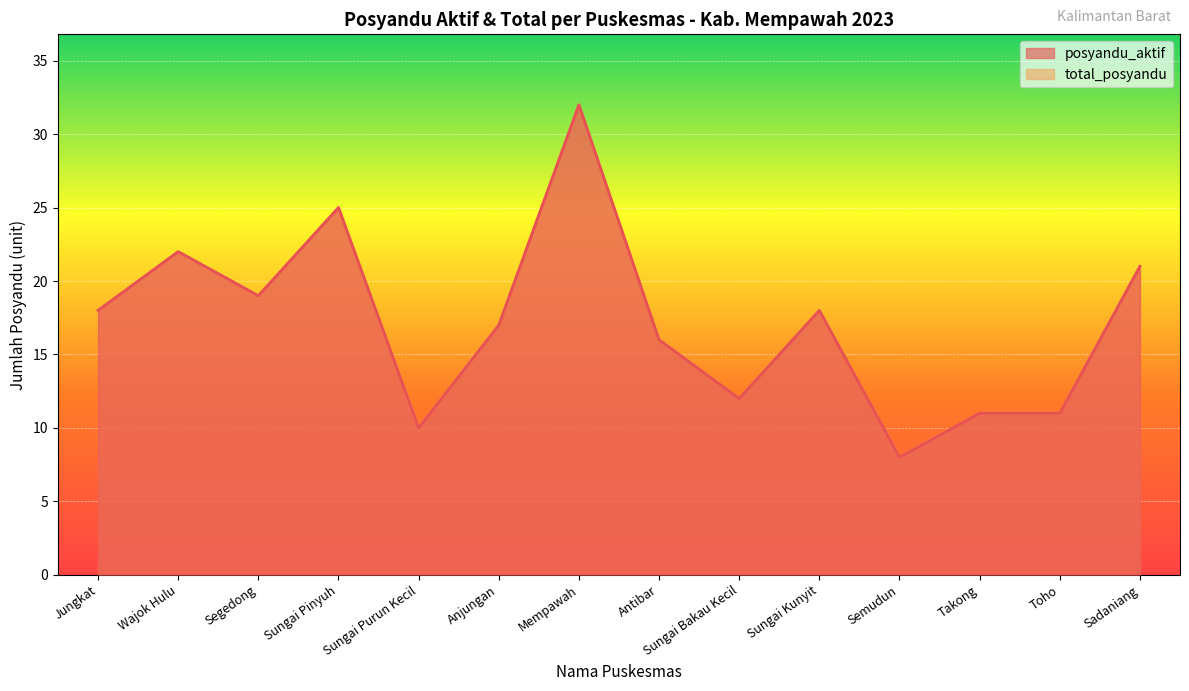

Rank the categories by total_posyandu value from highest to lowest.

Mempawah, Sungai Pinyuh, Wajok Hulu, Sadaniang, Segedong, Jungkat, Sungai Kunyit, Anjungan, Antibar, Sungai Bakau Kecil, Takong, Toho, Sungai Purun Kecil, Semudun